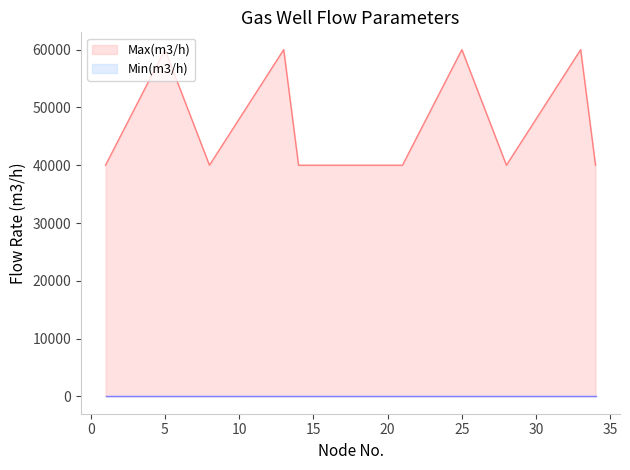

Which series has the largest total across all categories?

Max(m3/h)